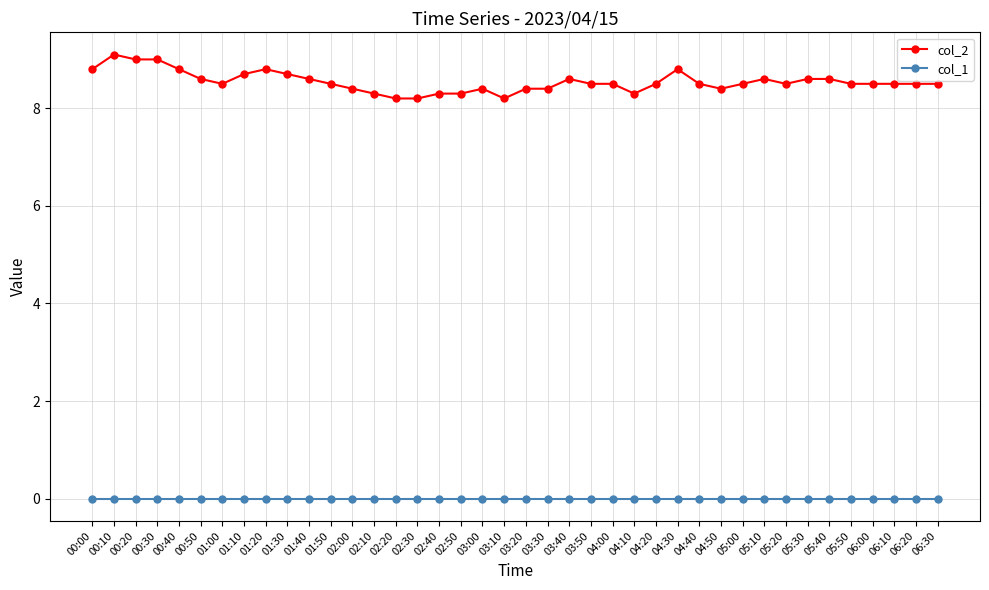

List the series in order of their overall mean, lowest first.

col_1, col_2